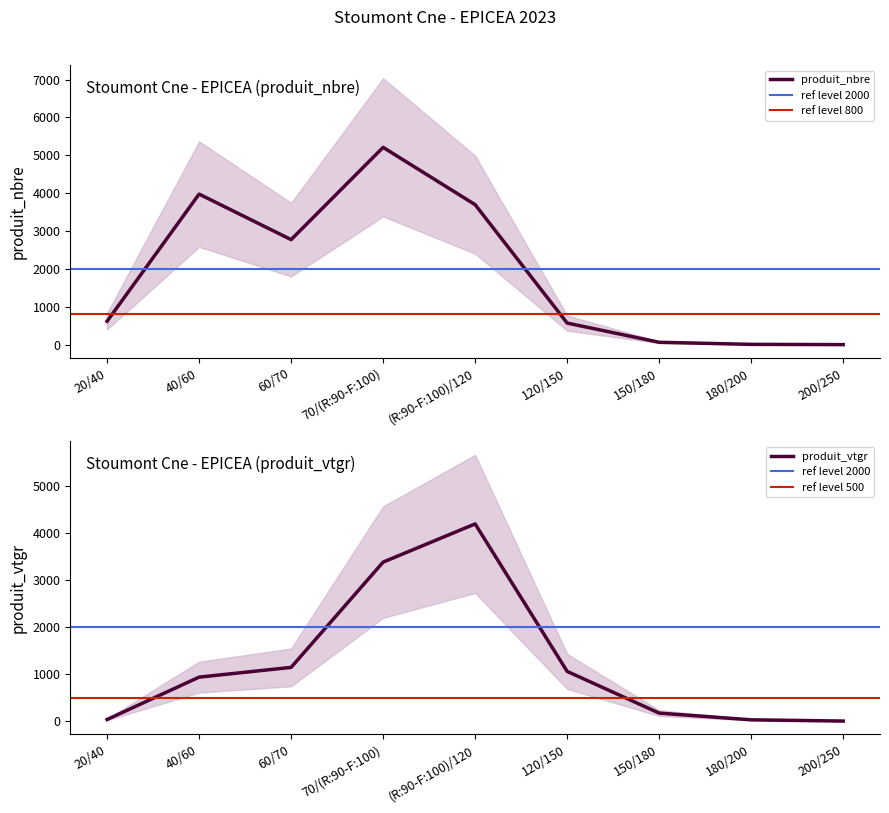

What is the spread (max minus min) of values at 150/180?

110.8